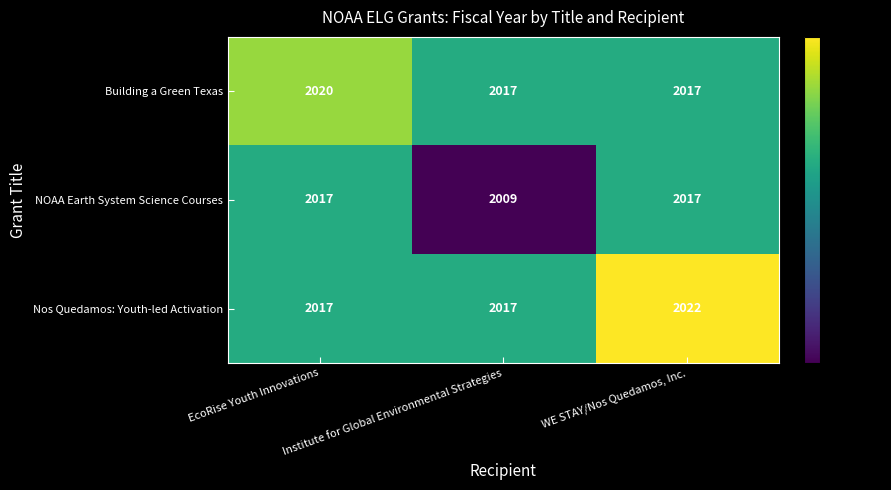

How many NOAA Earth System Science Courses values are between 2009 and 2017?

3